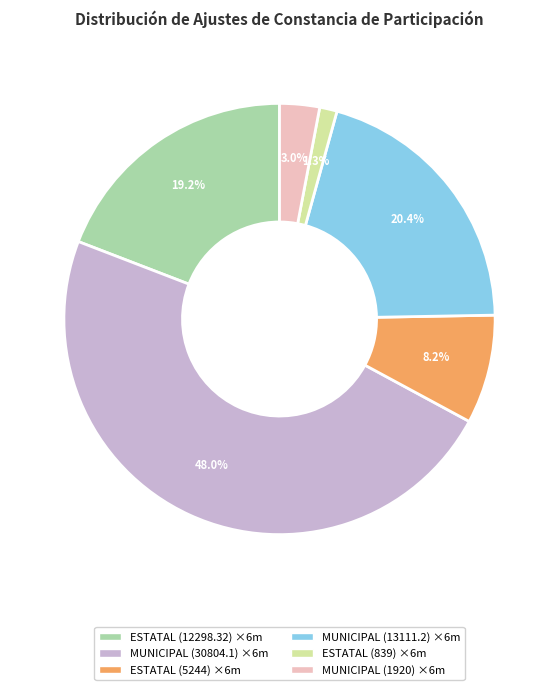

Rank the categories by value from lowest to highest.

ESTATAL (839) ×6m, MUNICIPAL (1920) ×6m, ESTATAL (5244) ×6m, ESTATAL (12298.32) ×6m, MUNICIPAL (13111.2) ×6m, MUNICIPAL (30804.1) ×6m